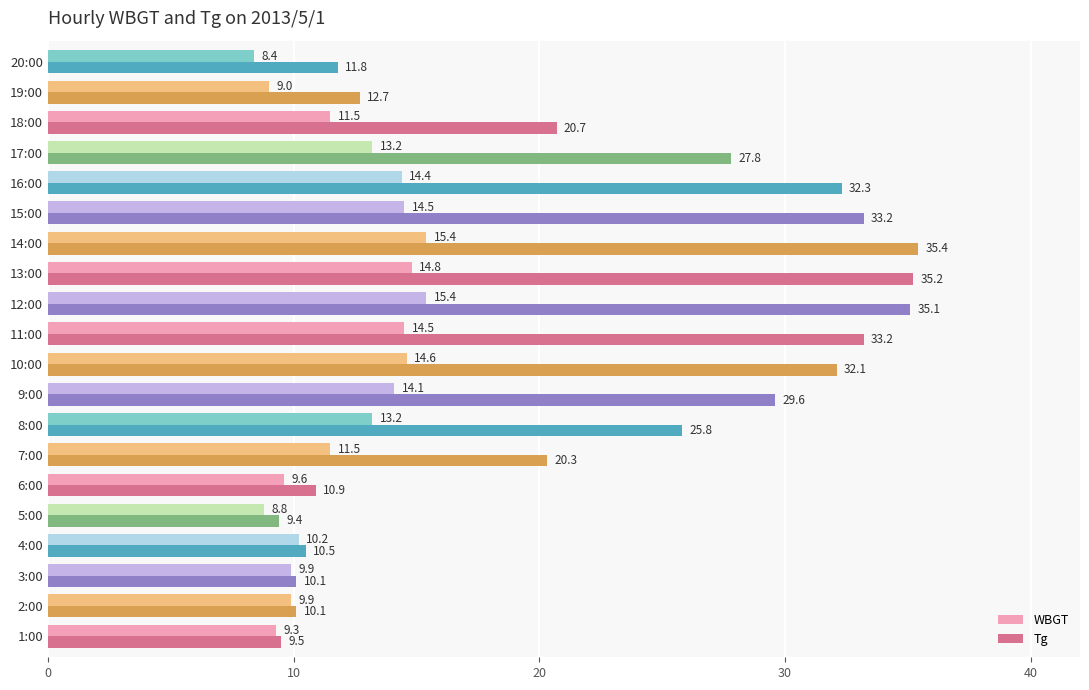

How many values in the Tg series exceed 25?

10